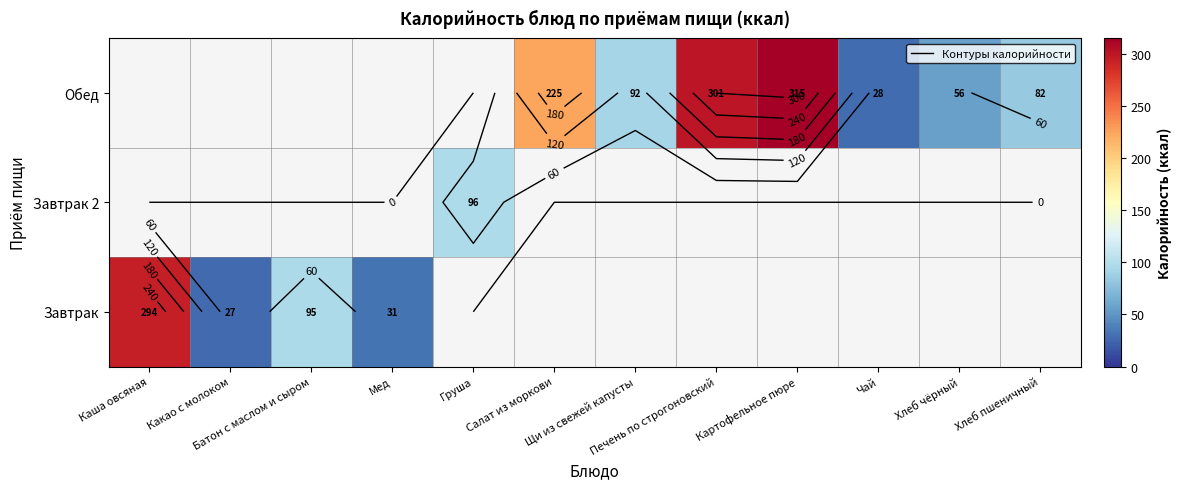

Where is Обед nearest to the value 157?

Щи из свежей капусты